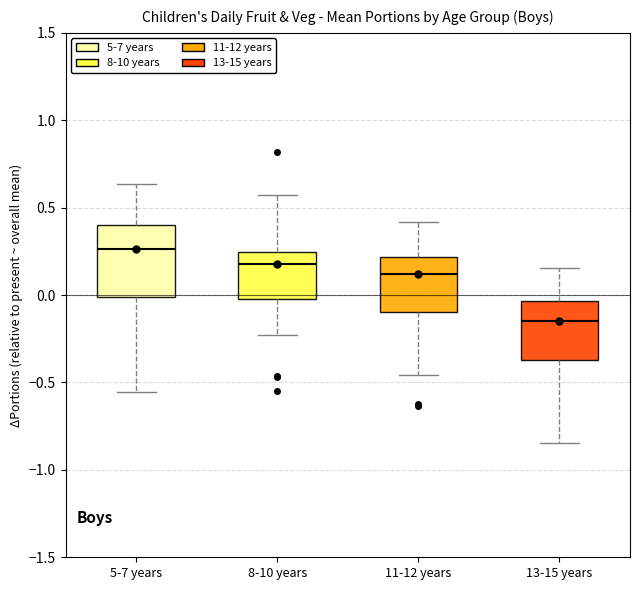

Where does the upper whisker of the box for 13-15 years end on the y-axis? The values are not printed on the chart, so give them approximately, as read against the axis.

0.15